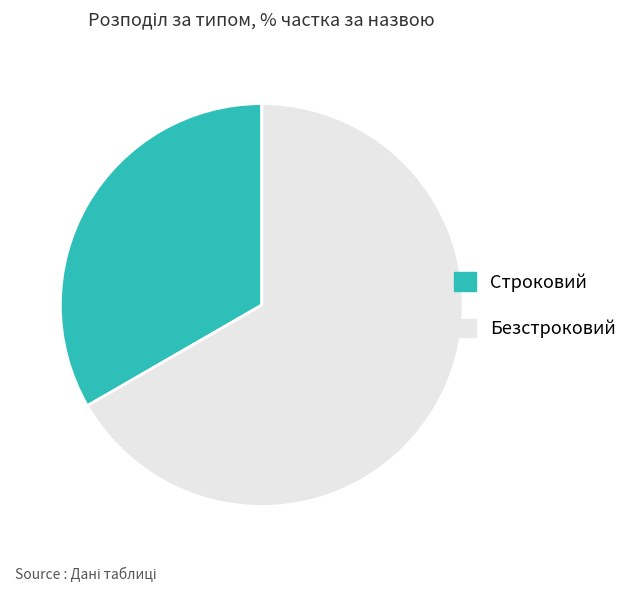

What is the smallest slice in the pie chart?

Строковий